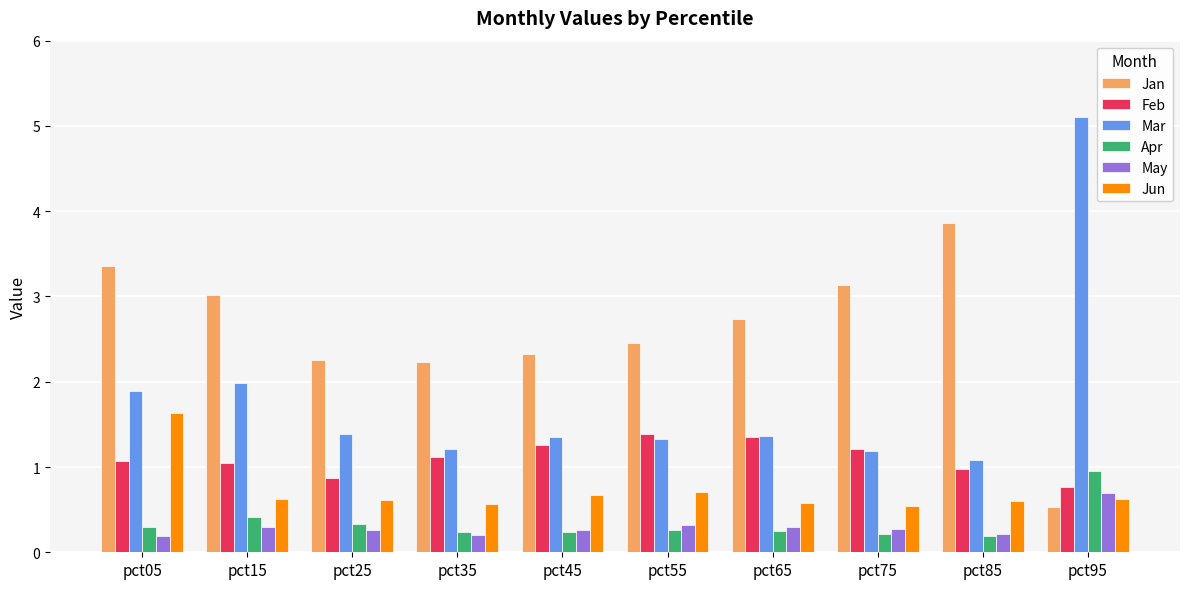

What is the sum of all Apr values?

3.4